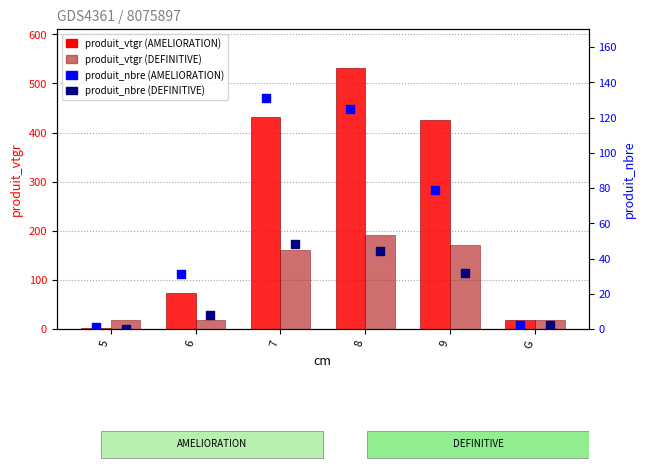

Which series has the largest total across all categories?

AMELIORATION vtgr